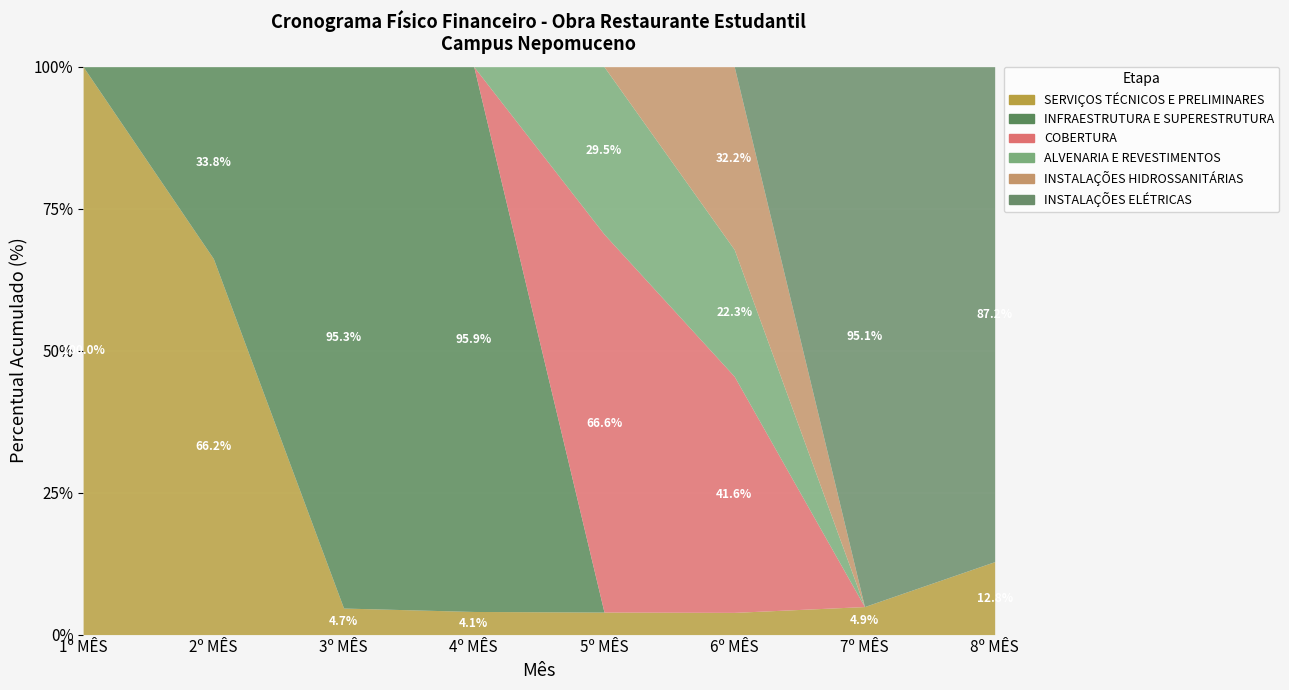

At which label is ALVENARIA E REVESTIMENTOS closest to 38611?

6º MÊS